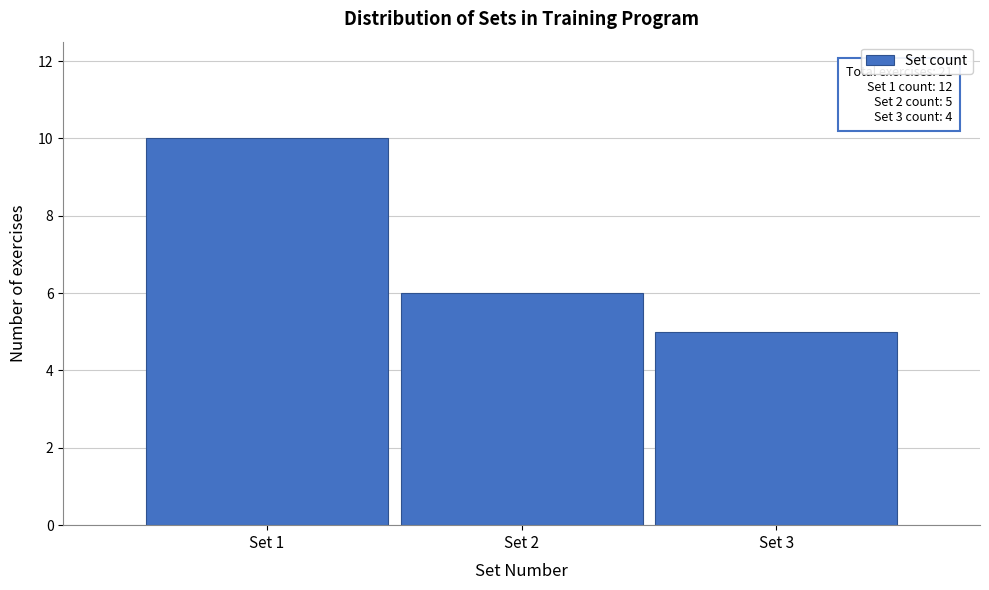

Which range on the x-axis has the tallest bar?

0.5 to 1.5